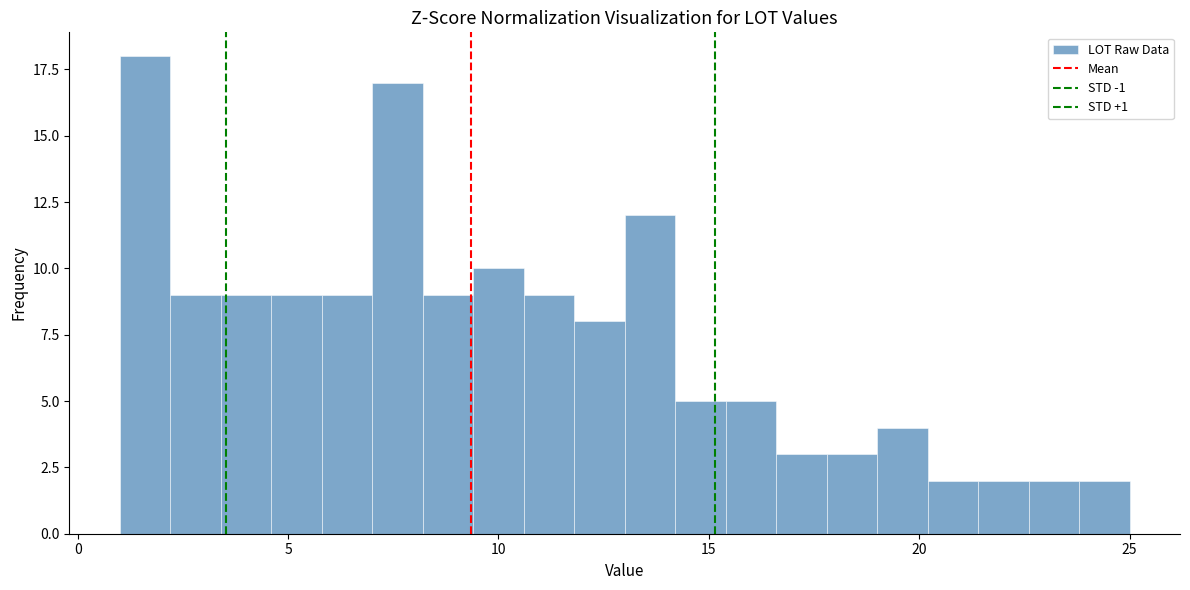

Around what value on the x-axis is the tallest bar? Give the approximate position of its centre, as read against the axis.

1.5